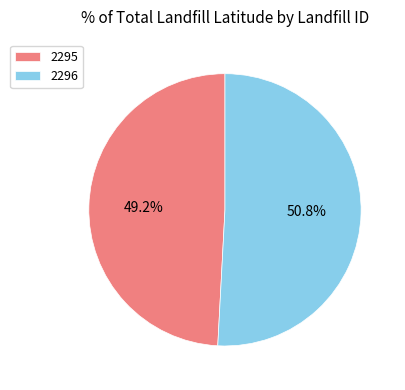

How many segments does this pie chart have?

2